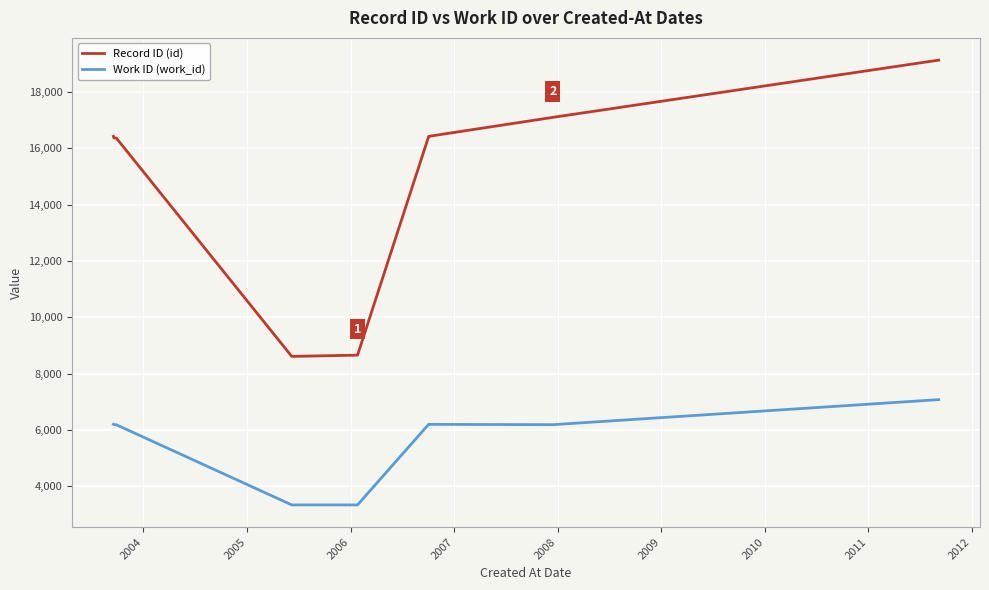

Is the value of Record ID (id) at 2008 greater than the value of Work ID (work_id) at 2012?

Yes